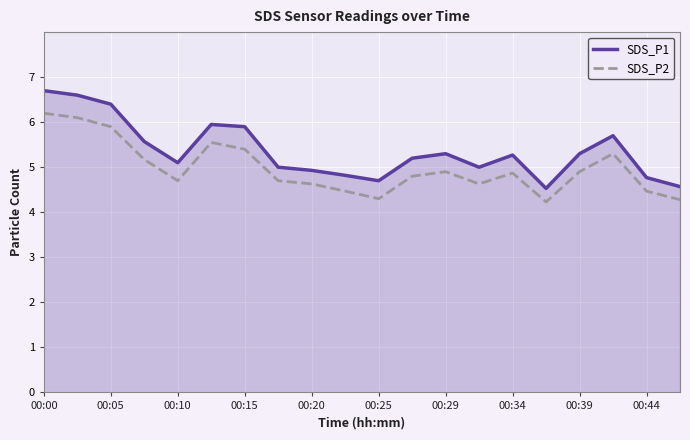

What is the highest value of the SDS_P1 series?

6.7